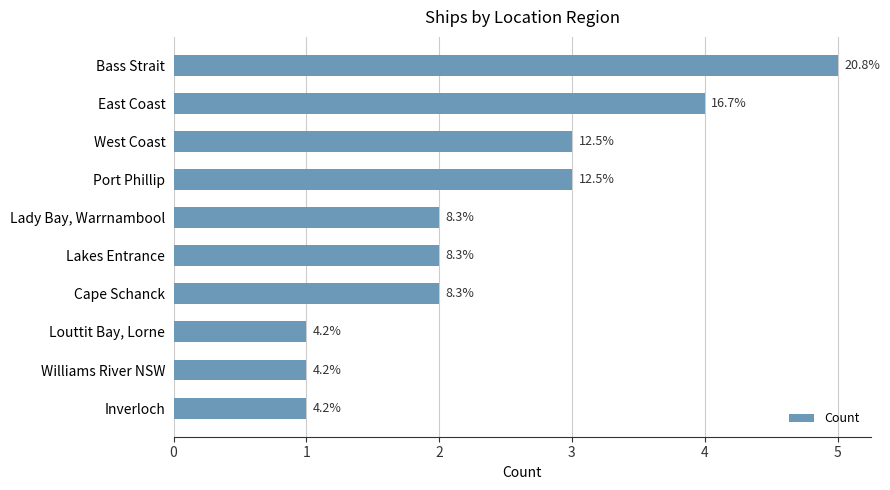

Rank the categories by value from highest to lowest.

Bass Strait, East Coast, West Coast, Port Phillip, Lady Bay, Warrnambool, Lakes Entrance, Cape Schanck, Louttit Bay, Lorne, Williams River NSW, Inverloch